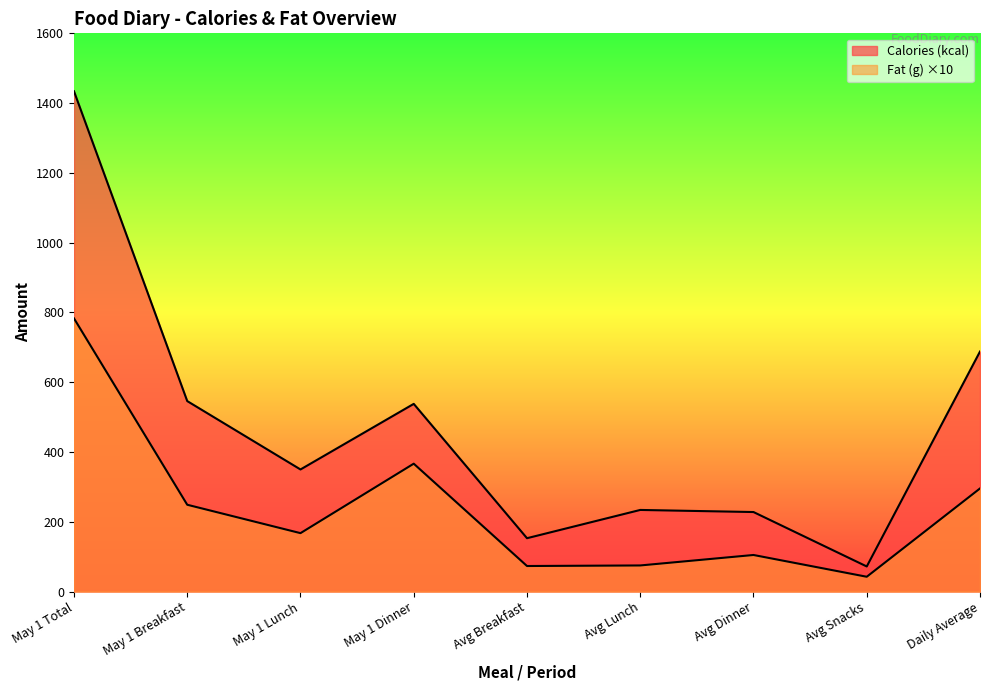

Reading left to right, extract all data points from this chart.

Calories (kcal): May 1 Total=1434.0	May 1 Breakfast=546.0	May 1 Lunch=350.0	May 1 Dinner=538.0	Avg Breakfast=153.0	Avg Lunch=234.0	Avg Dinner=228.0	Avg Snacks=72.0	Daily Average=688.0
Fat (g): May 1 Total=783.0	May 1 Breakfast=248.9	May 1 Lunch=167.5	May 1 Dinner=366.6	Avg Breakfast=73.3	Avg Lunch=74.9	Avg Dinner=104.9	Avg Snacks=42.5	Daily Average=295.6